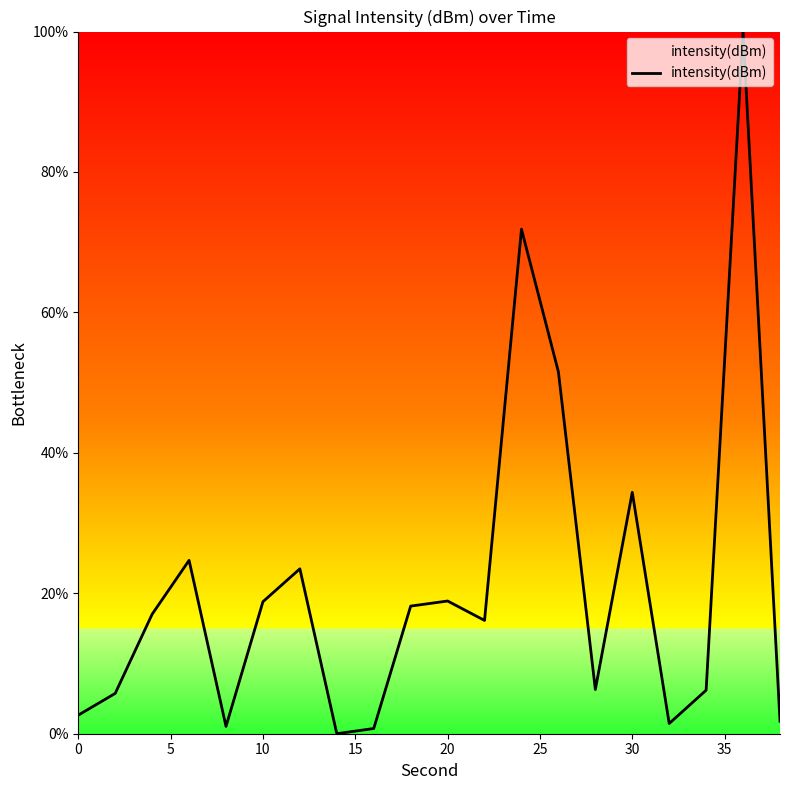

What is the maximum value shown in the chart?

100.0